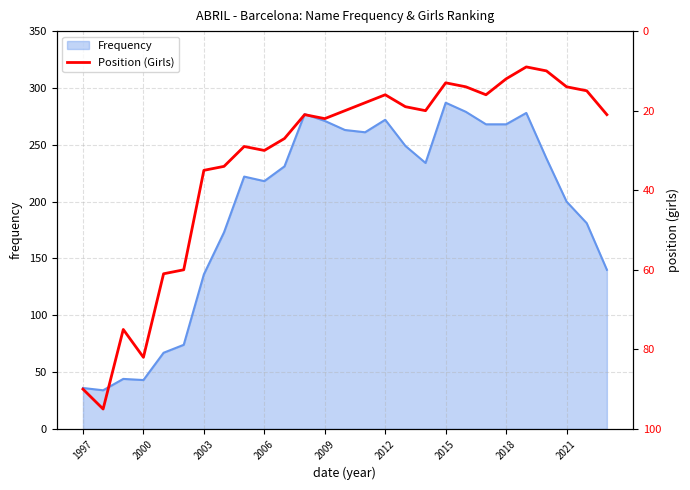

True or false: Frequency has a value of 27 at 2000.

False